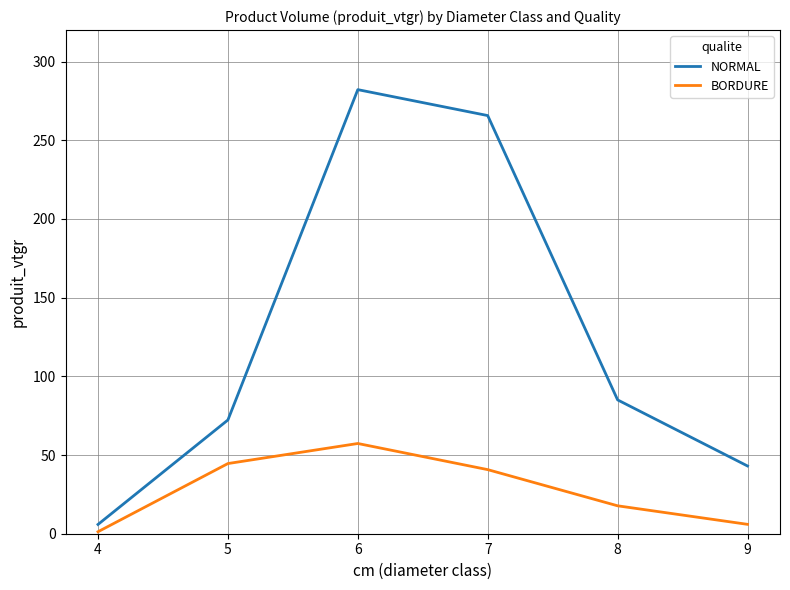

Which series changed the most between 4 and 5?

NORMAL